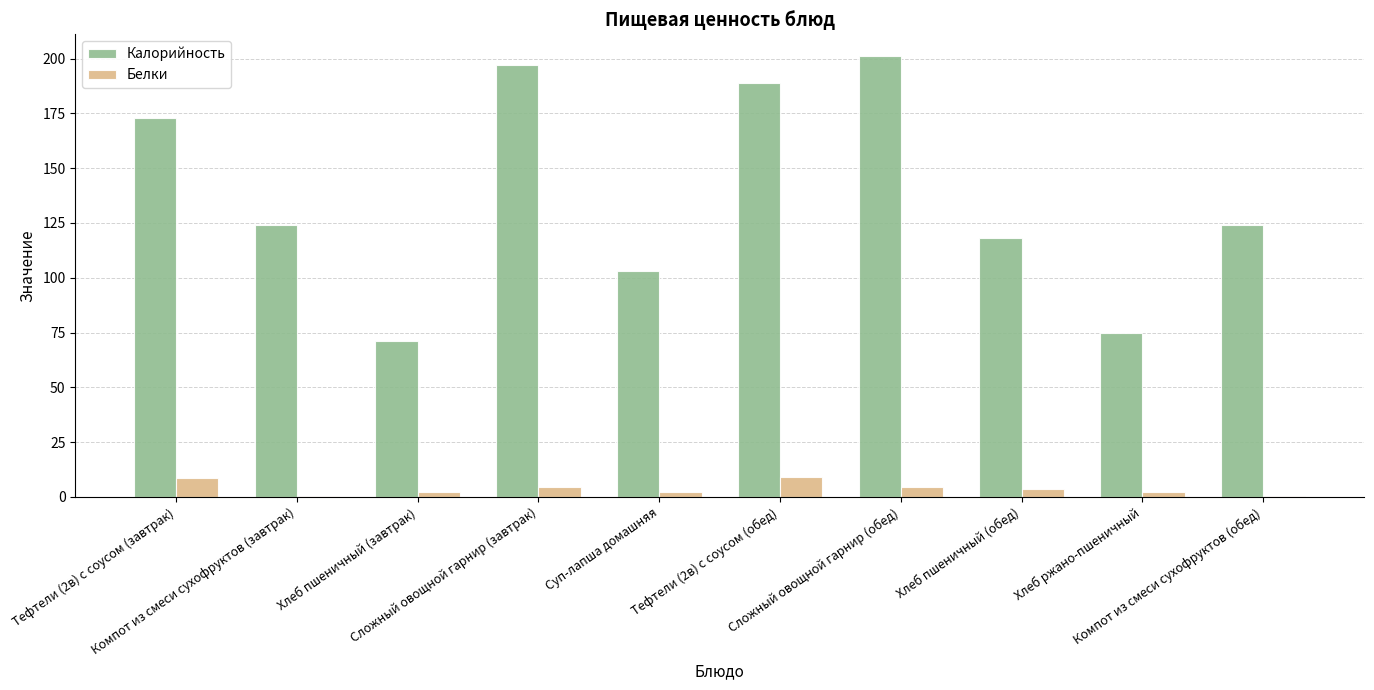

At Компот из смеси сухофруктов (обед), list the series in order from smallest to largest.

Белки, Калорийность